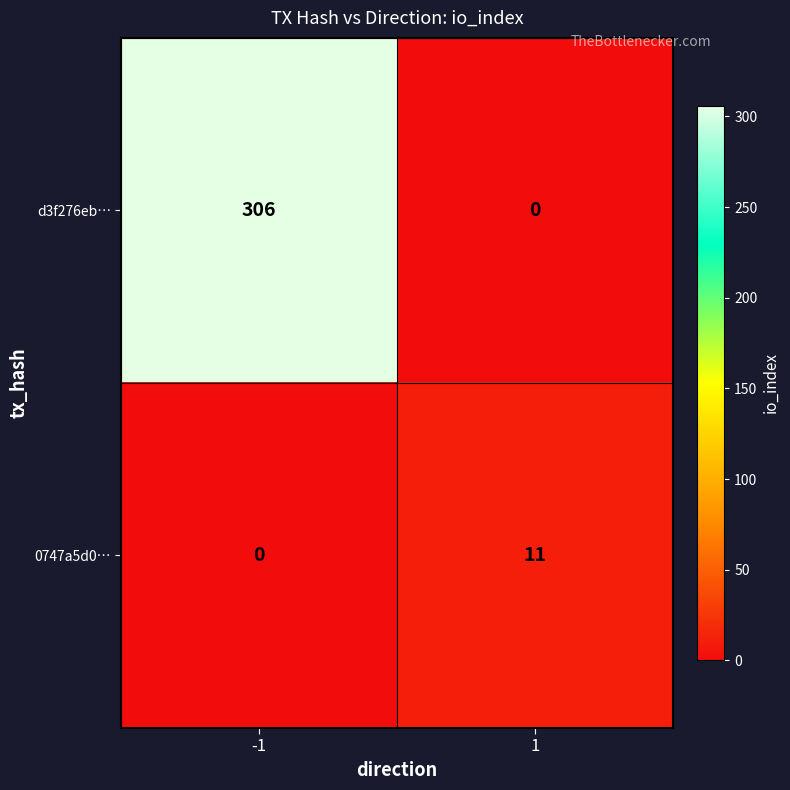

What is the total value across all series at 1?

11